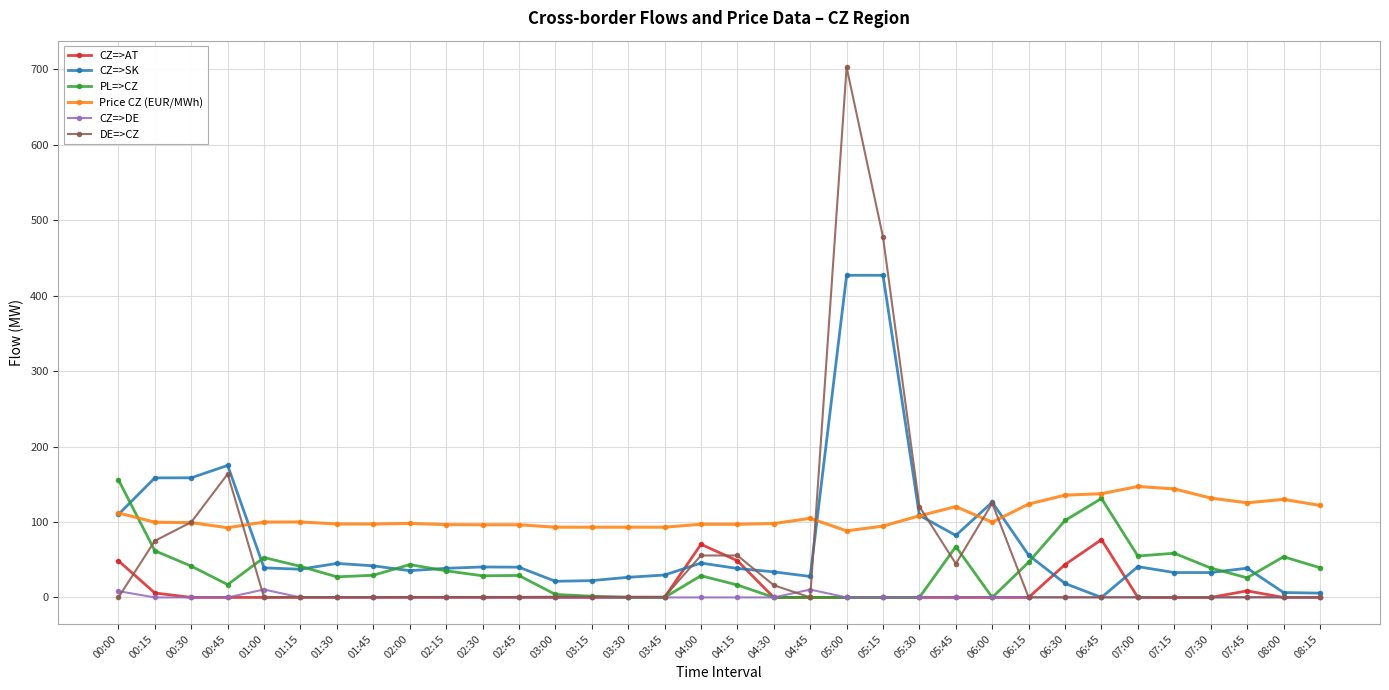

What is the sum of all CZ=>AT values?

302.6